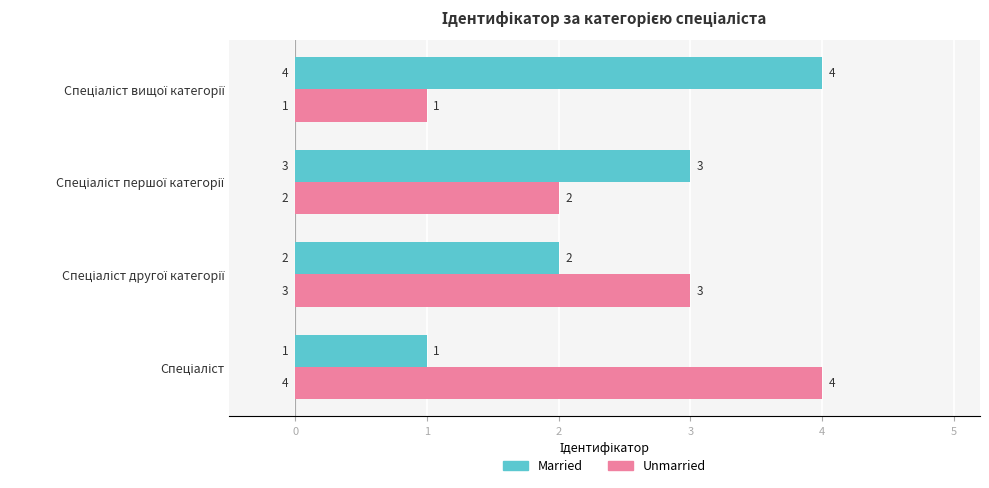

What is the maximum value shown in the chart?

4